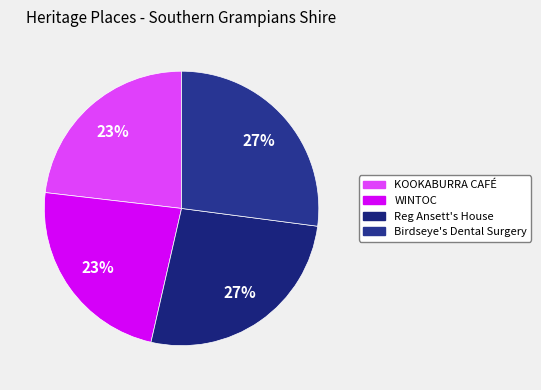

Does Birdseye's Dental Surgery account for over 50% of the chart?

No